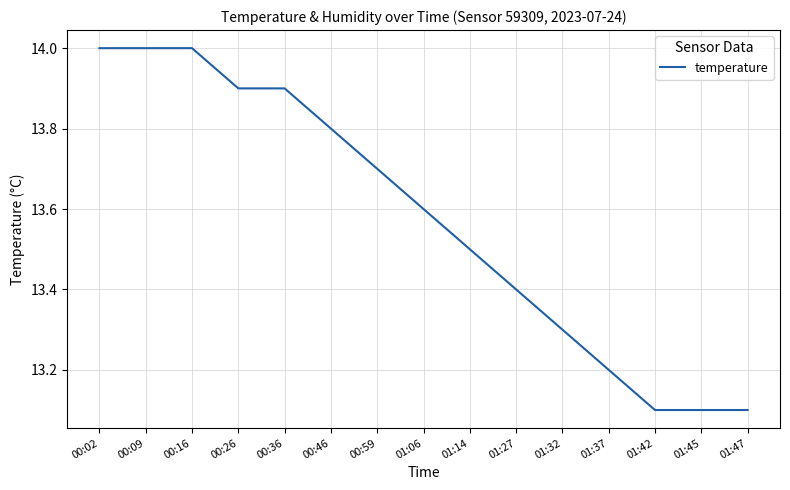

What position from the right is 00:59?

9